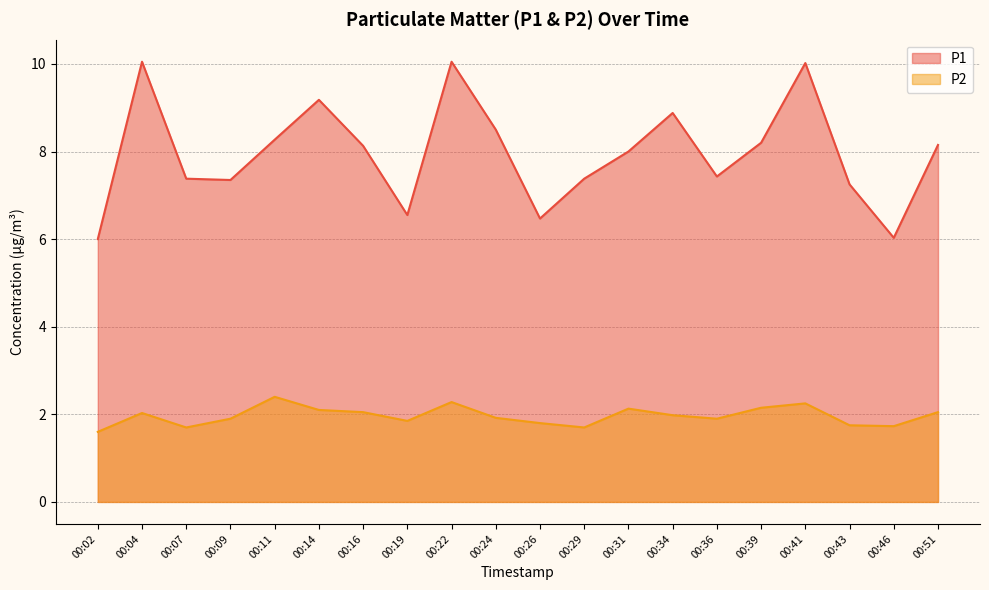

Which series has the largest total across all categories?

P1